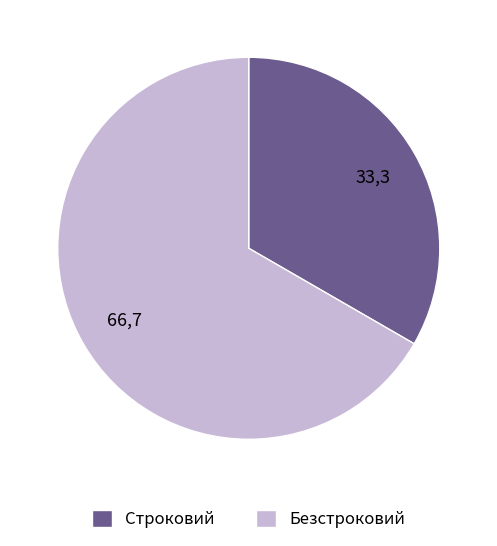

How many segments does this pie chart have?

2